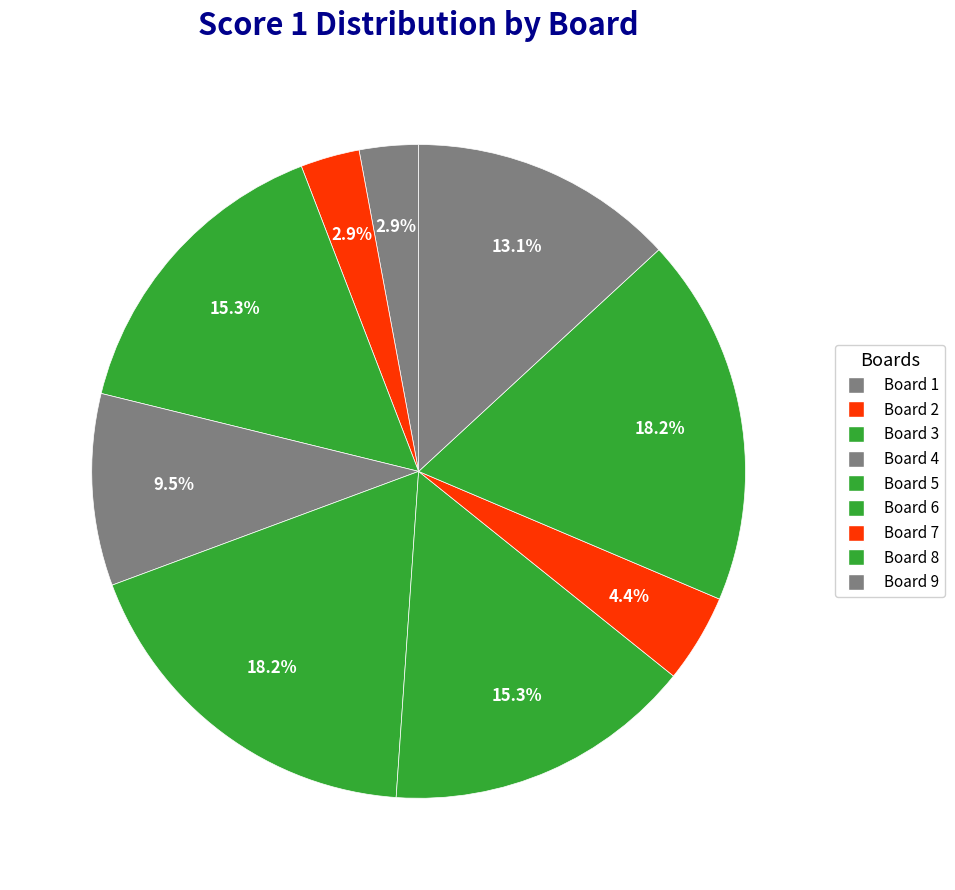

What is the change in value from Board 5 to Board 7?

-19